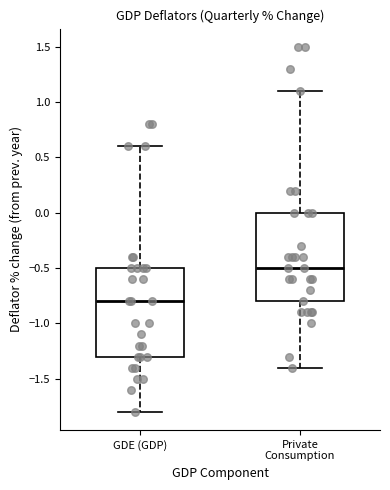

Reading left to right, transcribe this box plot: for each box, give where its median line is, the range the box spans, and where its two whiskers end, as read against the y-axis. The values are not printed on the chart, so give them approximately, as read against the axis.

GDE (GDP): median -0.8, box -1.3 to -0.5, whiskers -1.8 to 0.6
Private Consumption: median -0.5, box -0.8 to 0.0, whiskers -1.4 to 1.1